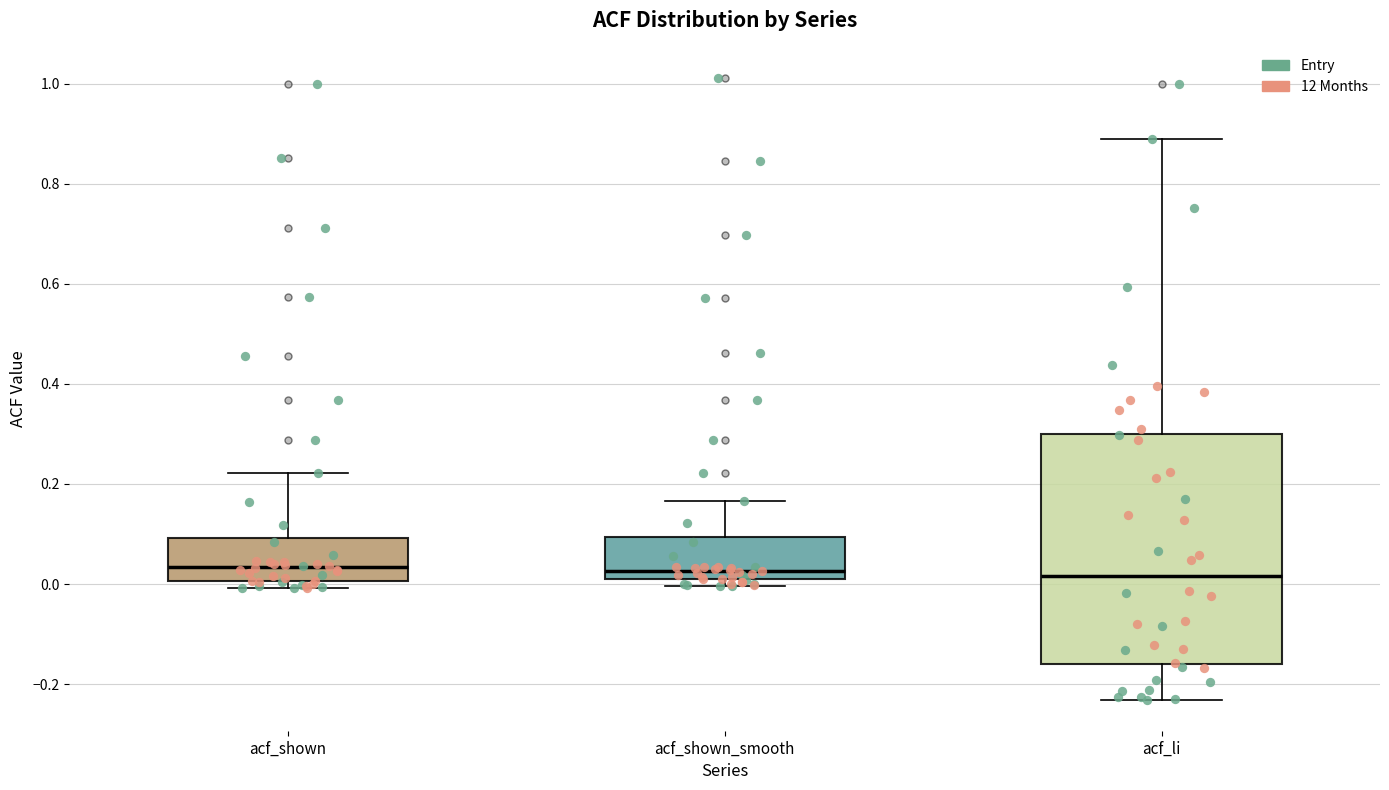

Reading left to right, read every box against the y-axis: the position of its median line, the range the box covers, and the ends of its whiskers. The values are not printed on the chart, so give them approximately, as read against the axis.

acf_shown: median 0.04, box 0.00 to 0.10, whiskers 0.00 (just below the box's lower edge) to 0.22
acf_shown_smooth: median 0.02, box 0.00 to 0.10, whiskers 0.00 (just below the box's lower edge) to 0.16
acf_li: median 0.02, box -0.16 to 0.30, whiskers -0.24 to 0.90